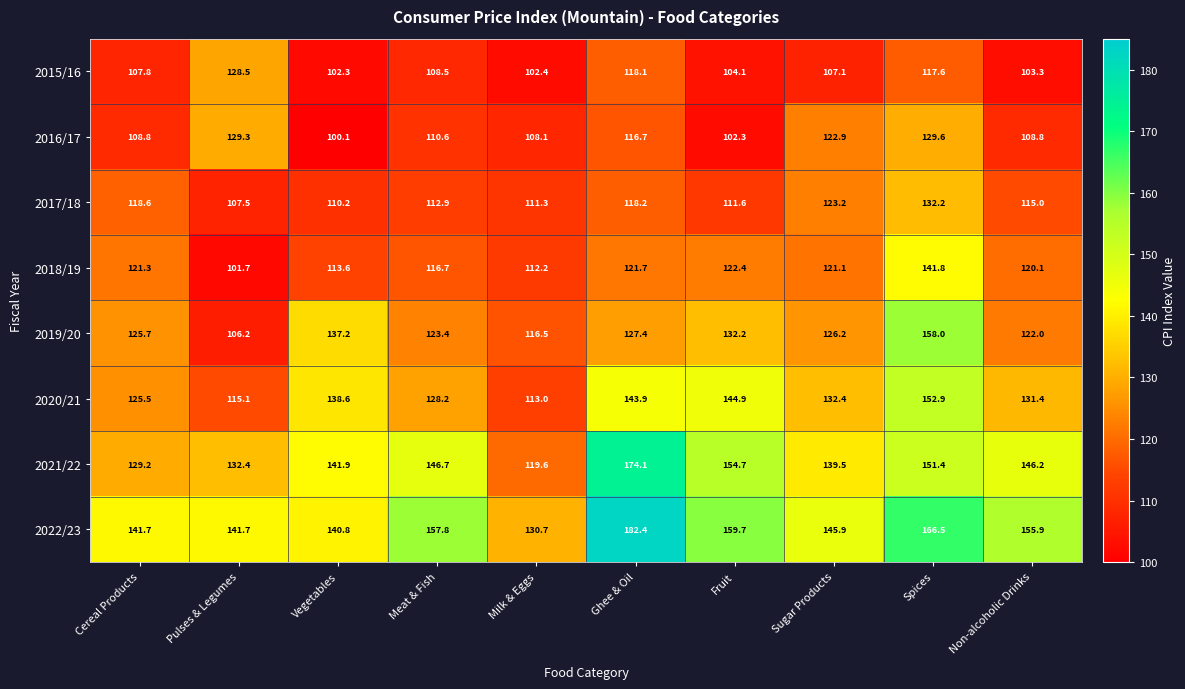

At which category is the sum across all series the highest?

Spices